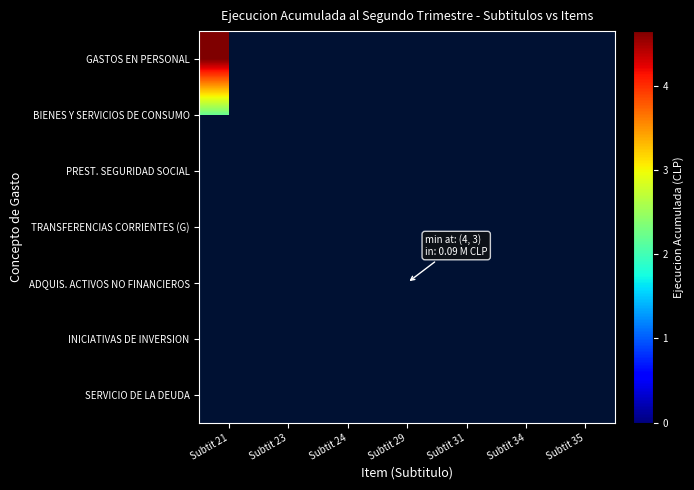

List the series in order of their overall mean, highest first.

GASTOS EN PERSONAL, BIENES Y SERVICIOS DE CONSUMO, PREST. SEGURIDAD SOCIAL, TRANSFERENCIAS CORRIENTES (G), ADQUIS. ACTIVOS NO FINANCIEROS, INICIATIVAS DE INVERSION, SERVICIO DE LA DEUDA